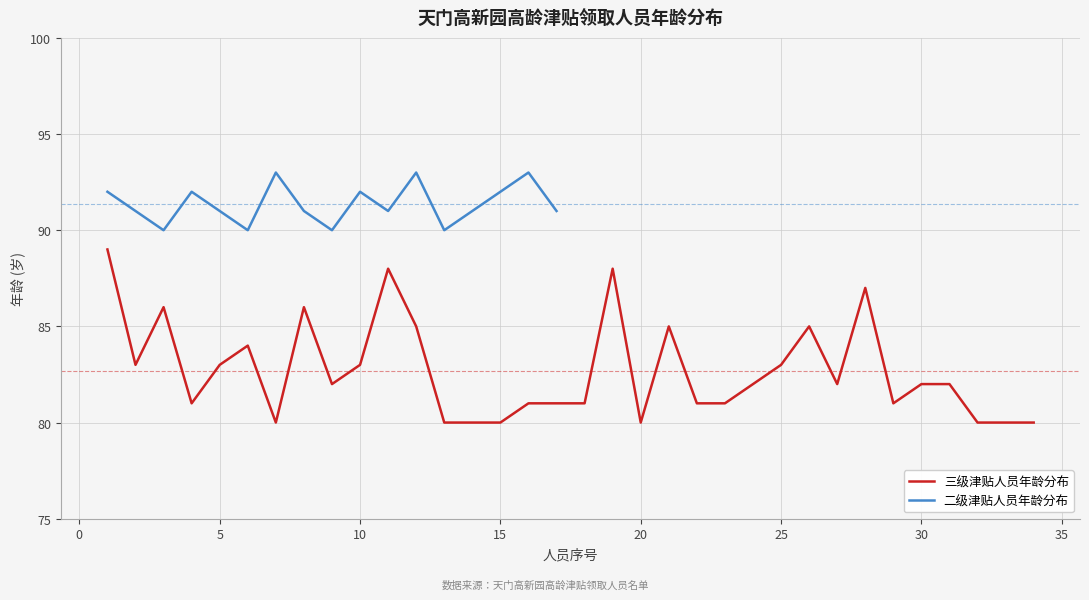

Is this an area chart (filled region under the line)?

No